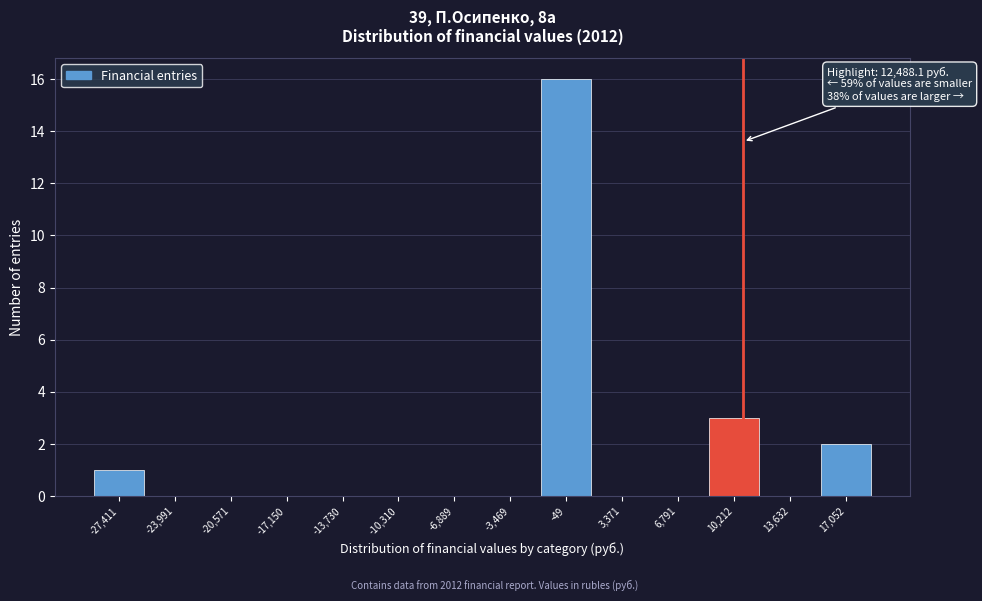

Reading left to right, list all the values displayed in this chart.

-27,411=1	-23,991=0	-20,571=0	-17,150=0	-13,730=0	-10,310=0	-6,889=0	-3,469=0	-49=16	3,371=0	6,791=0	10,212=3	13,632=0	17,052=2